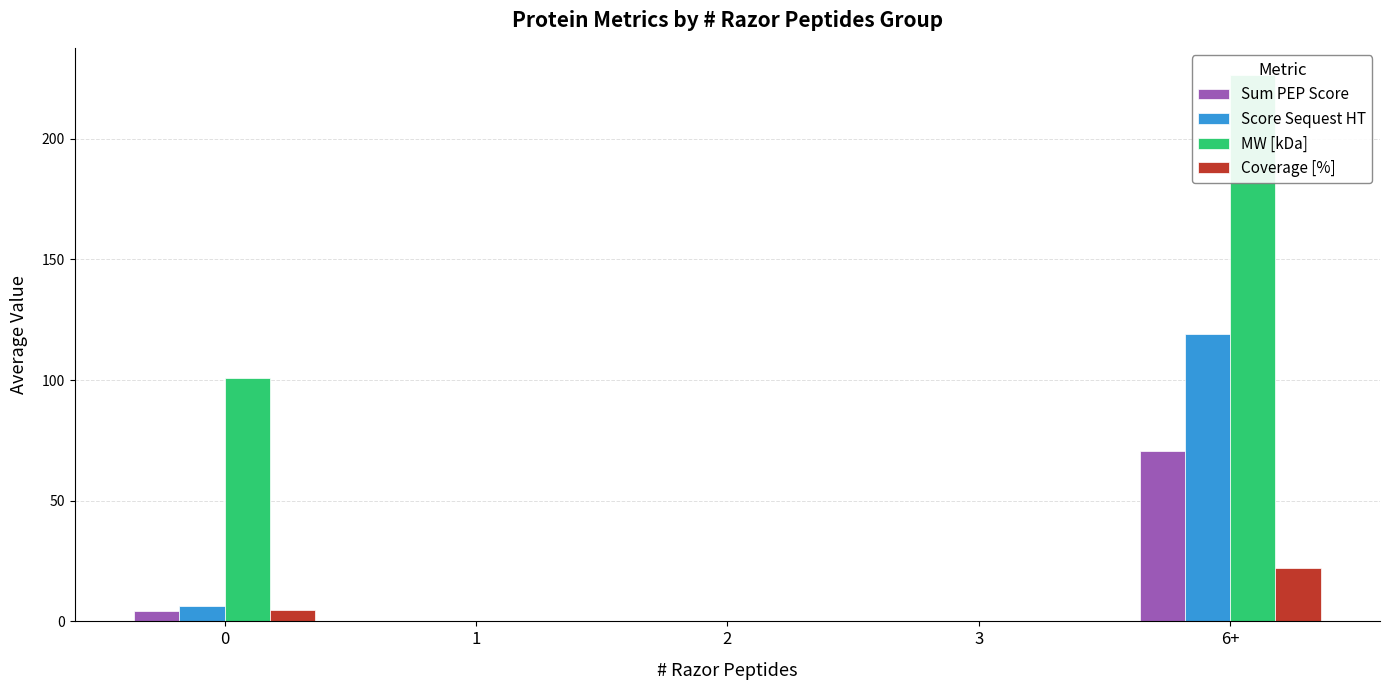

What is the label of the 3rd bar from the left?

2